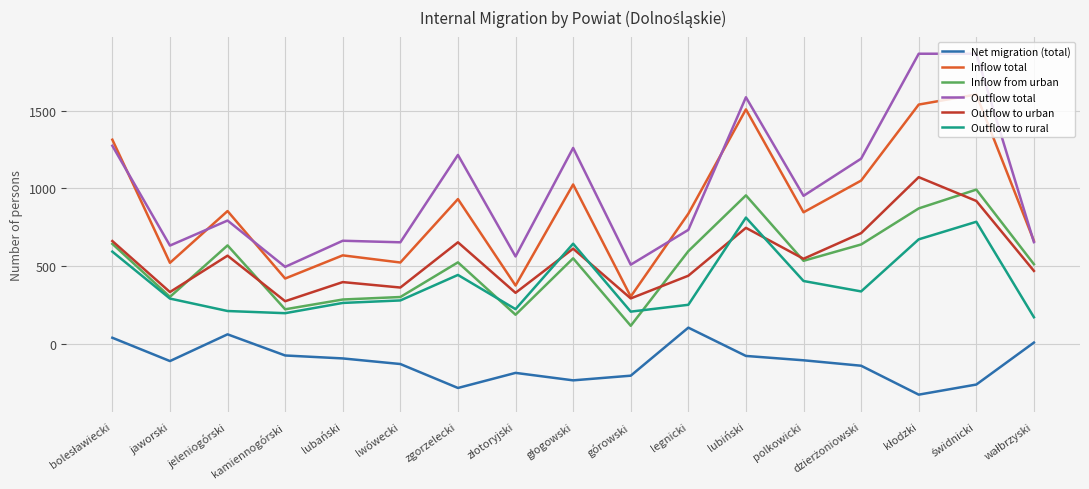

What is the maximum value for Net migration (total)?

104